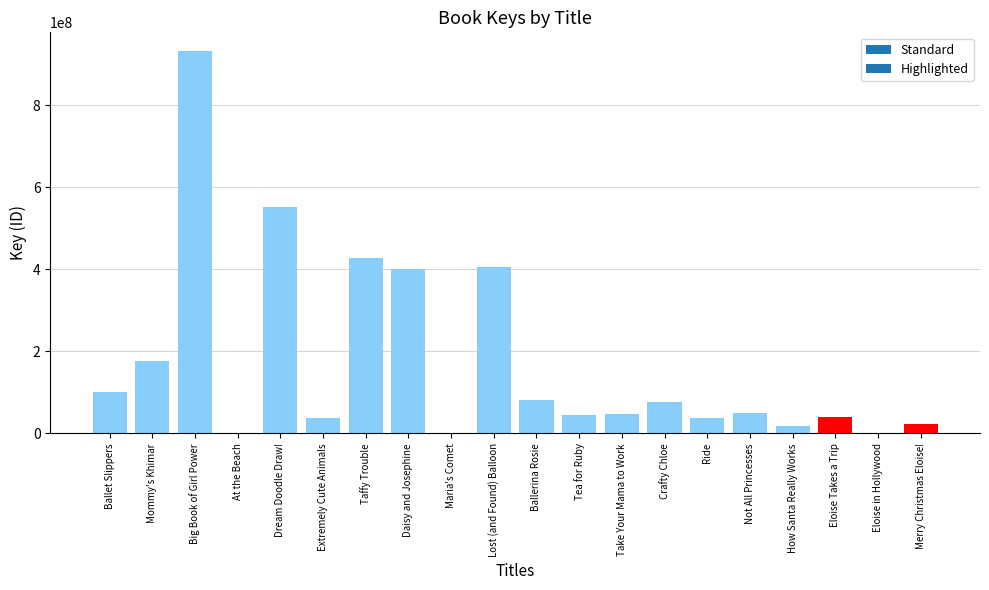

What is the difference between the values at Take Your Mama to Work and Big Book of Girl Power?

884029935